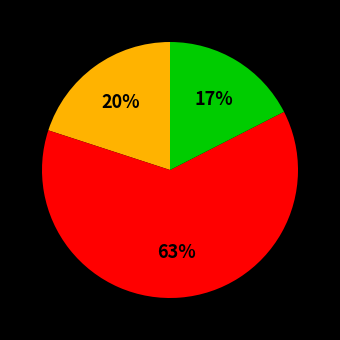

To the nearest percent, what is the average slice percentage?

33%